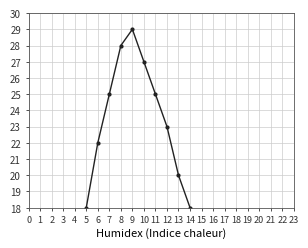

Which has a higher value, 20 or 10?

10